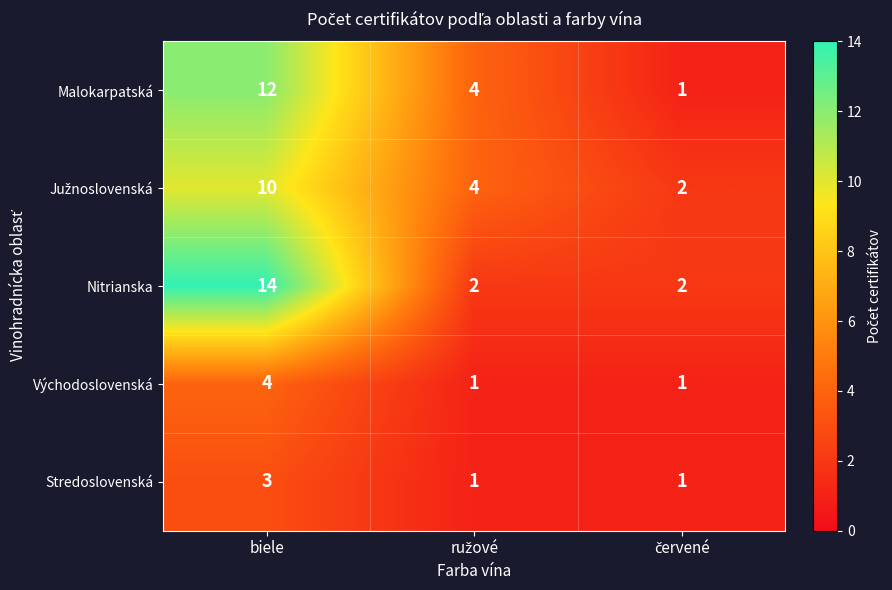

The Stredoslovenská series shows 1 at biele. True or false?

False